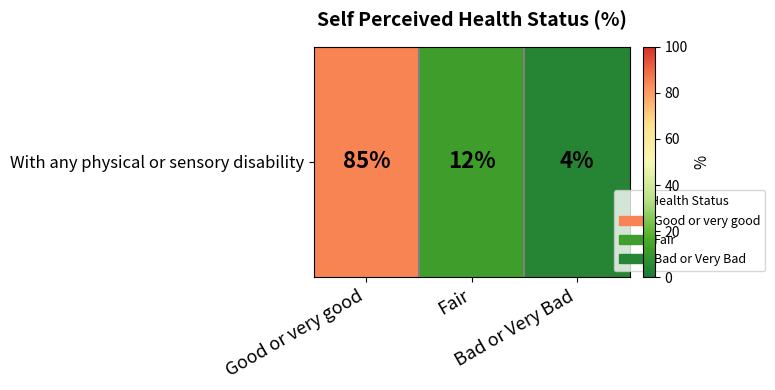

What is the difference between the values at Good or very good and Fair?

73